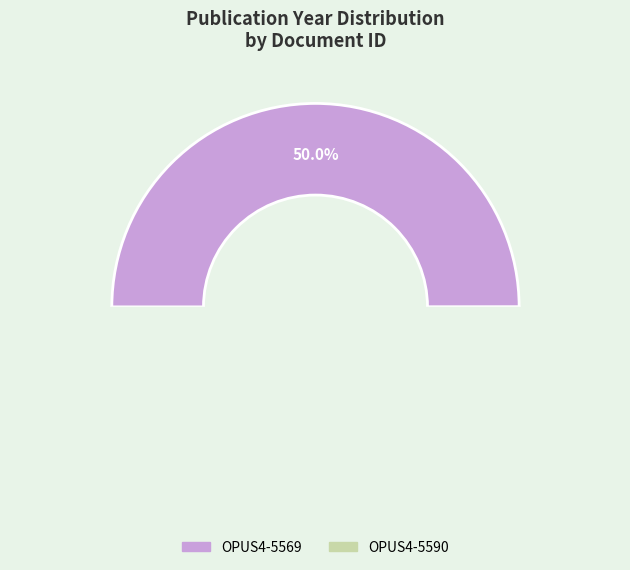

How many segments does this pie chart have?

2